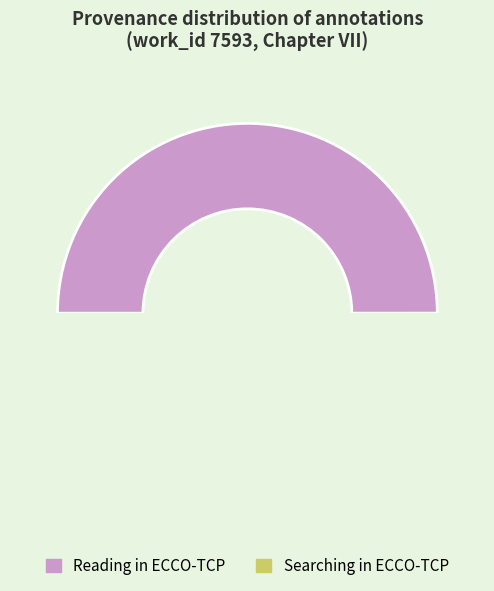

What is the total percentage of Searching in ECCO-TCP and Reading in ECCO-TCP?

100.0%